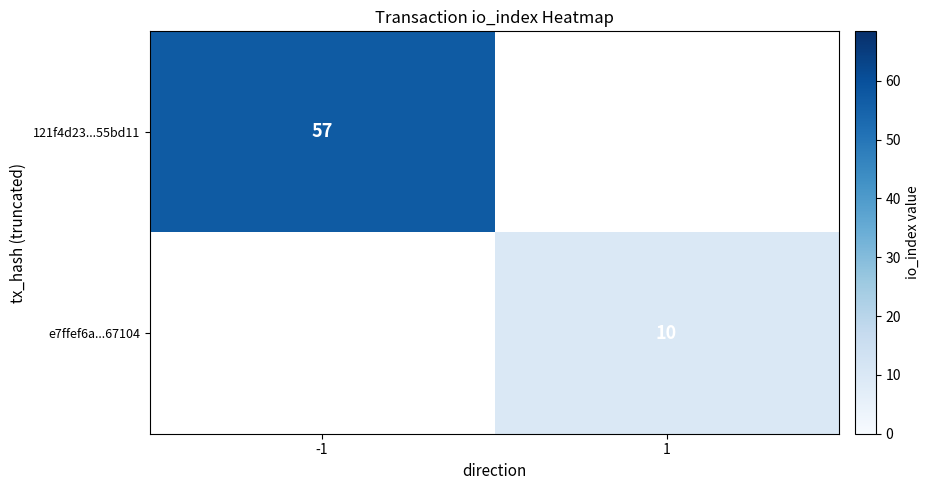

True or false: e7ffef6a...67104 has a value of 15 at 1.

False